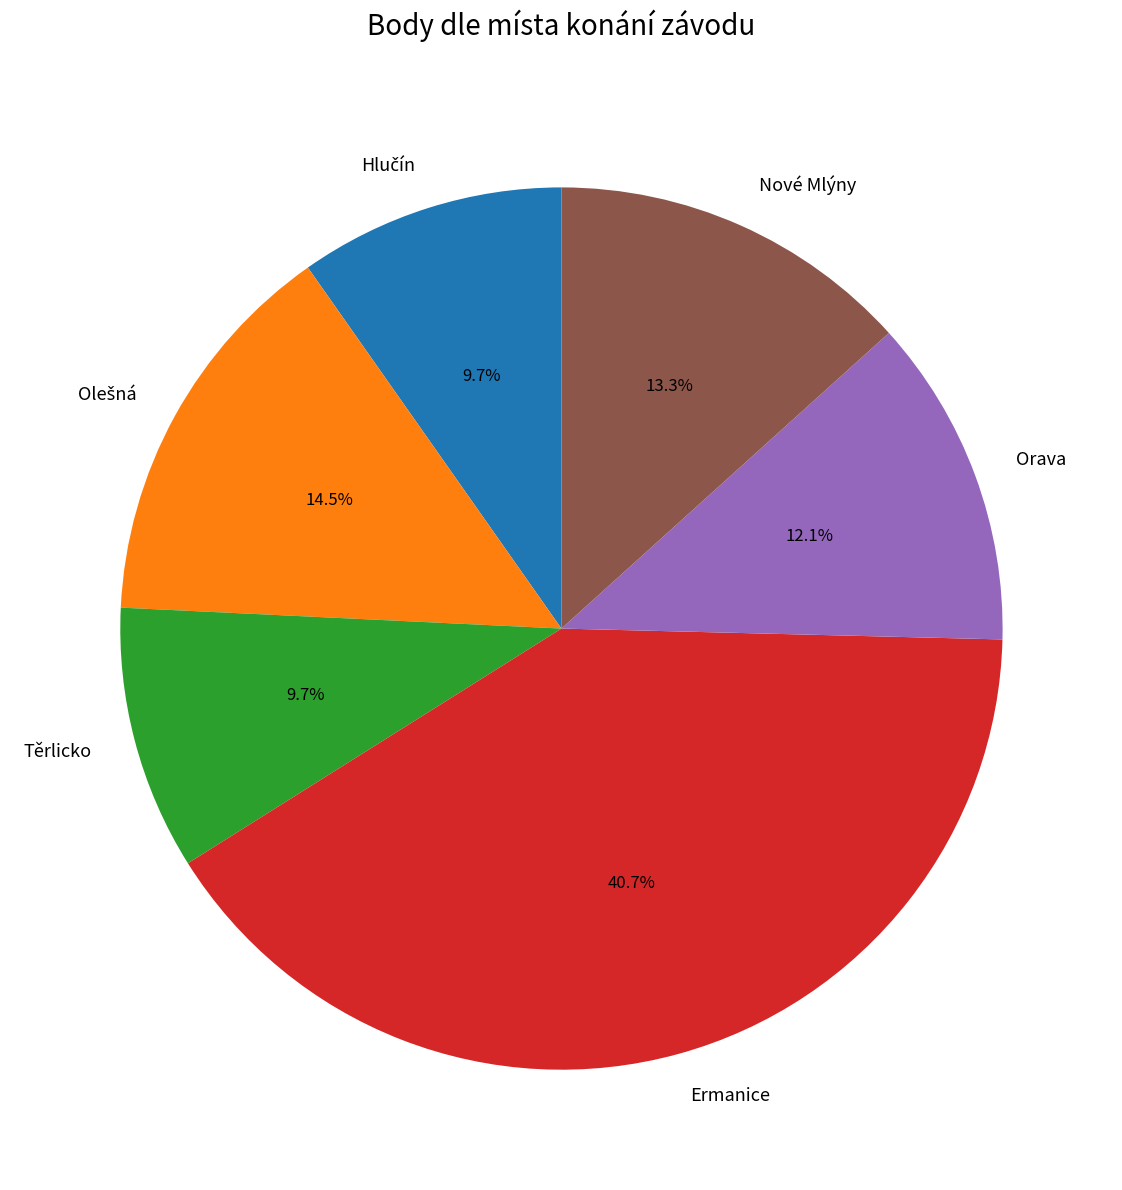

Which slice is the largest?

Ermanice